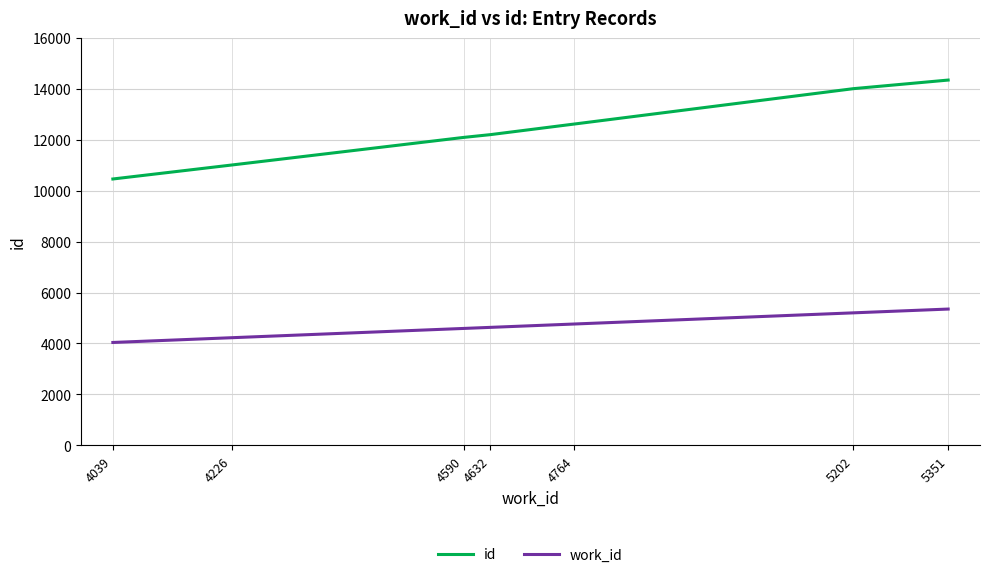

Between 4039 and 4226, which series saw the biggest shift?

id